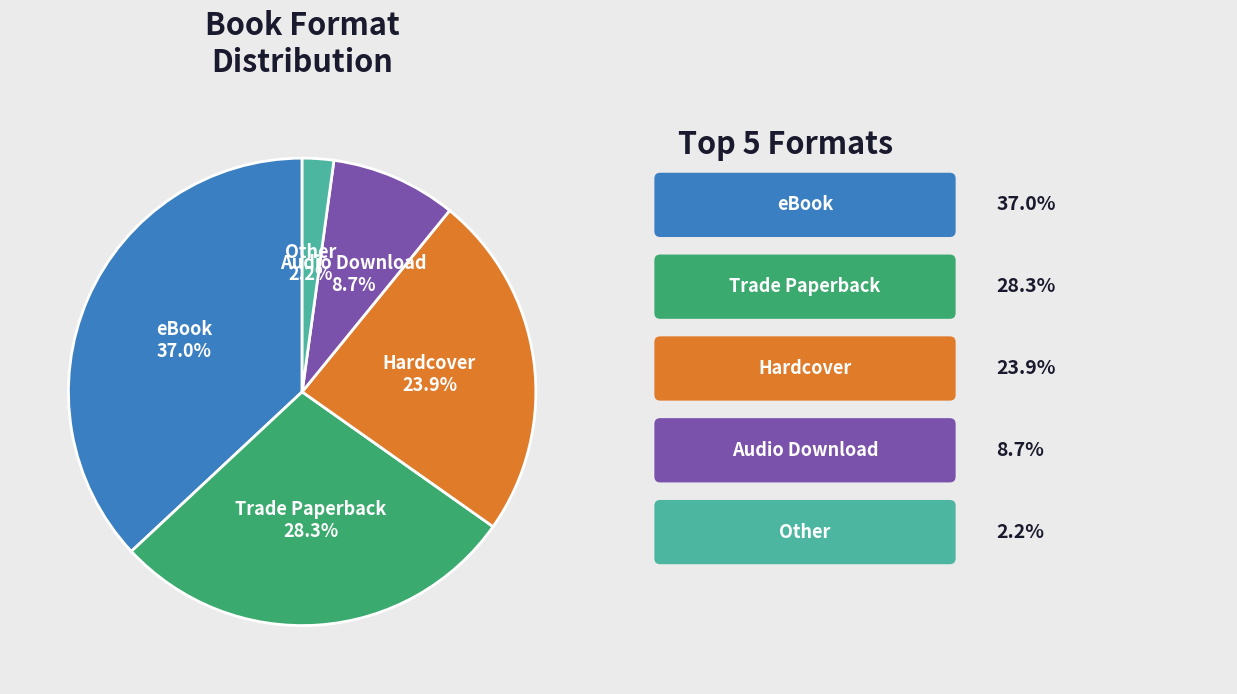

Does any single category account for the majority?

No